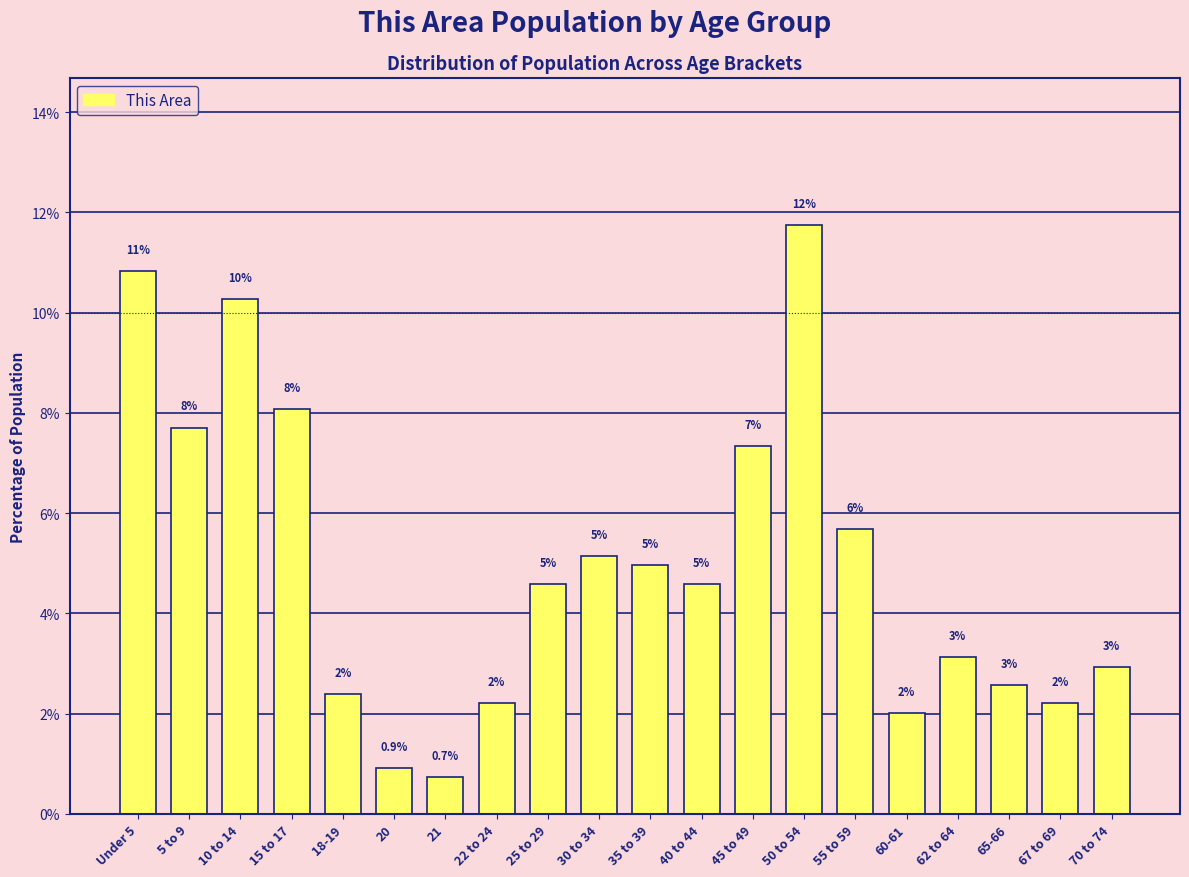

What is the average value?

5.0